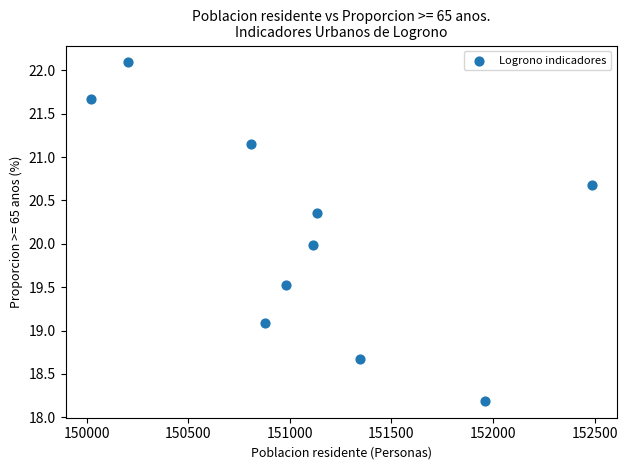

What is the range of X values (max minus min)?

2465.0